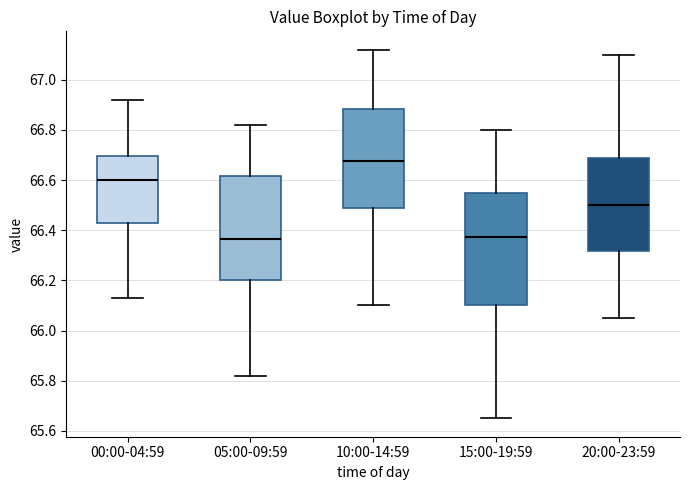

Comparing the boxes themselves (not the whiskers), which one is the tallest?

15:00-19:59